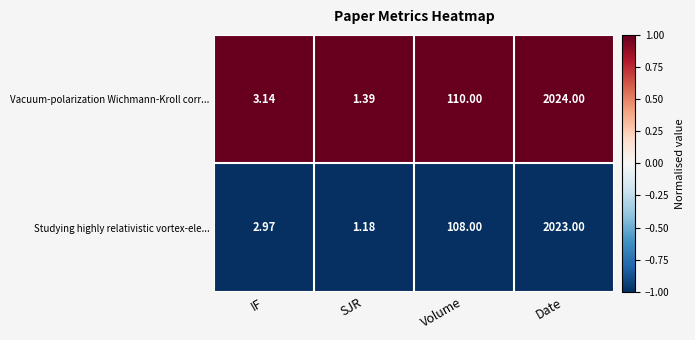

At which label is Studying highly relativistic vortex-ele... closest to 1012?

Volume